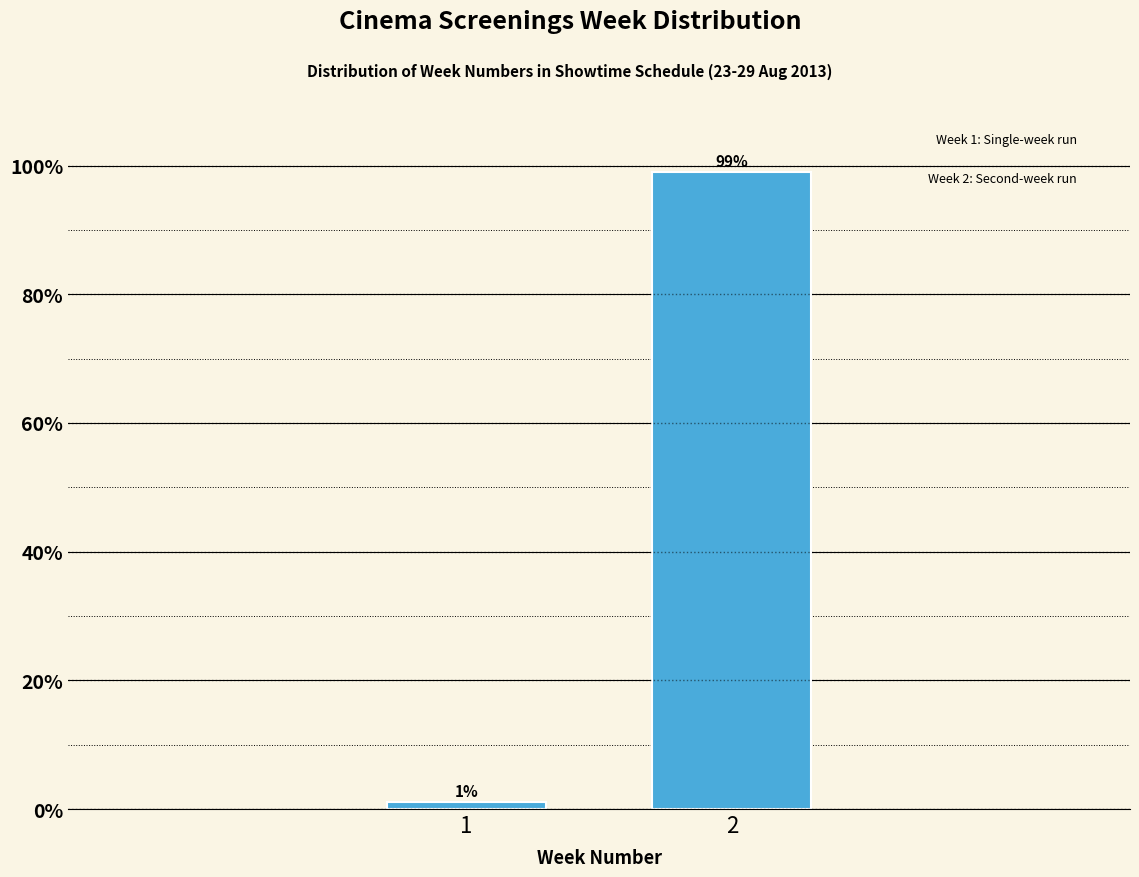

Reading left to right, transcribe all the data shown in this chart.

1.0	99.0